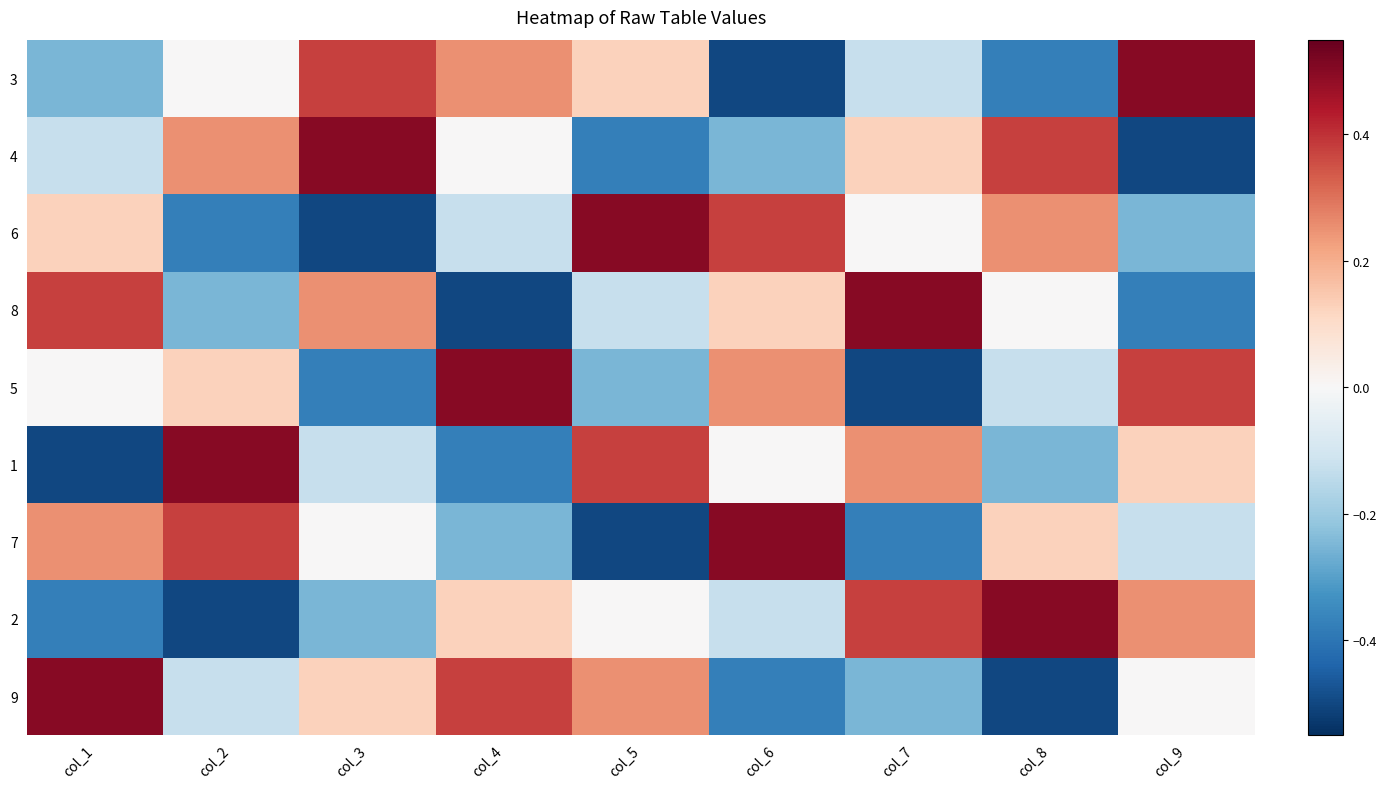

List the series in order of their peak value, lowest first.

3, 4, 6, 8, 5, 1, 7, 2, 9